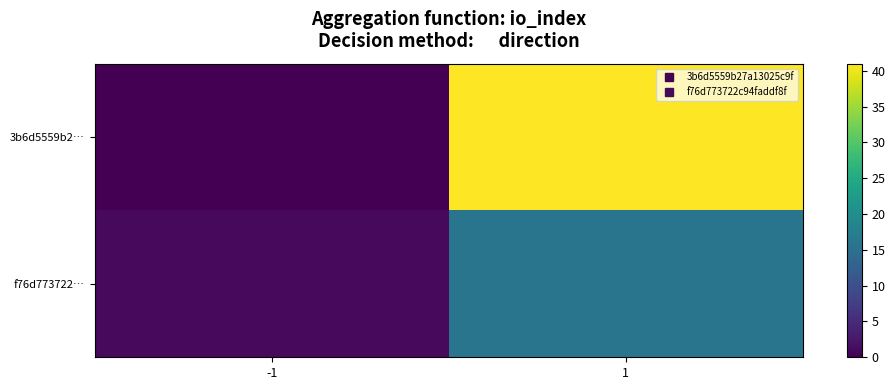

At -1, list the series in order from largest to smallest.

f76d773722…, 3b6d5559b2…